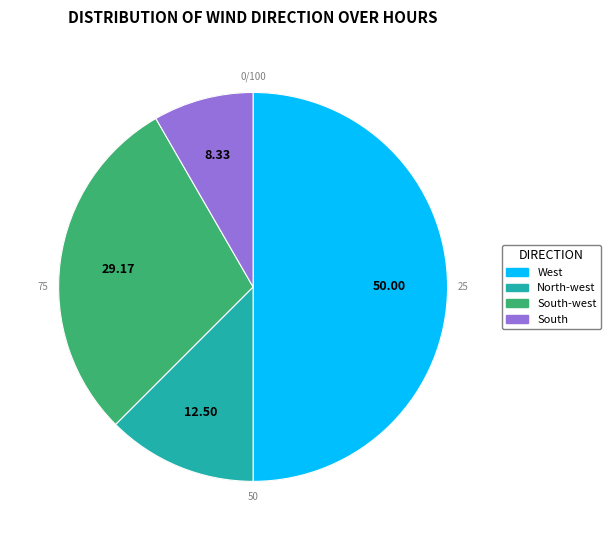

What is the largest slice in the pie chart?

West